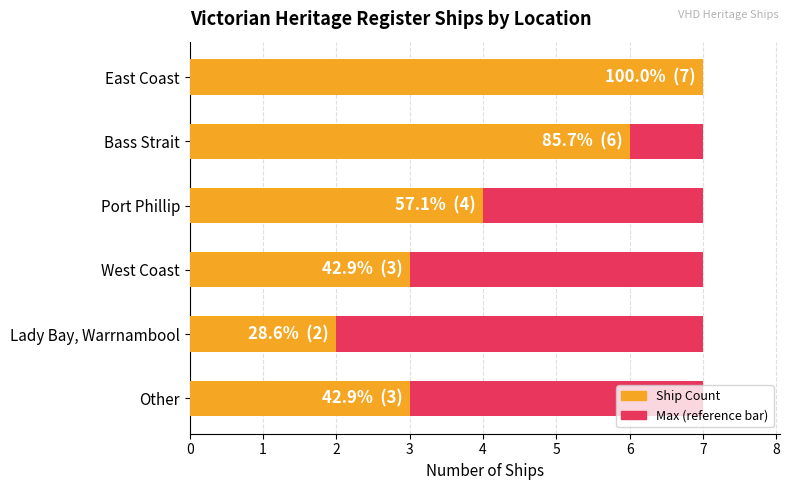

Between 4 and 5, which series saw the biggest shift?

Count